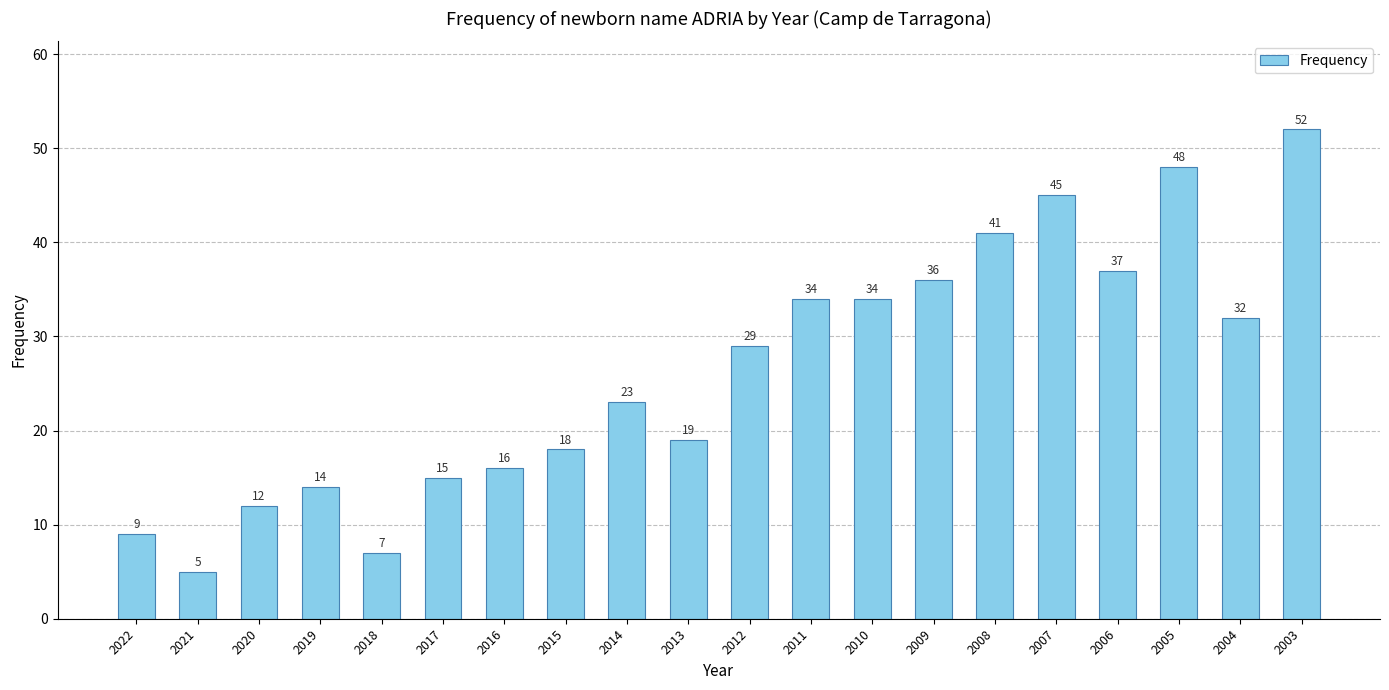

How many categories are shown in the chart?

20